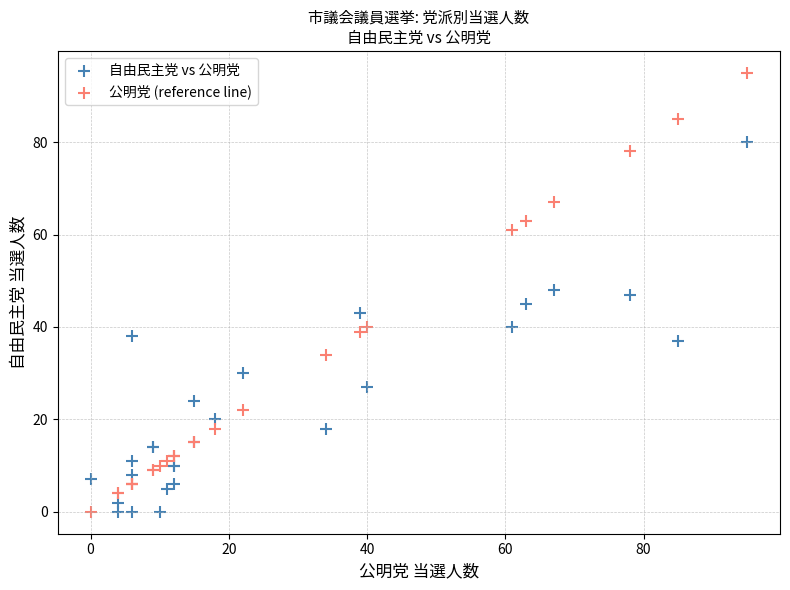

Which series contains the highest Y value?

公明党 (reference line)